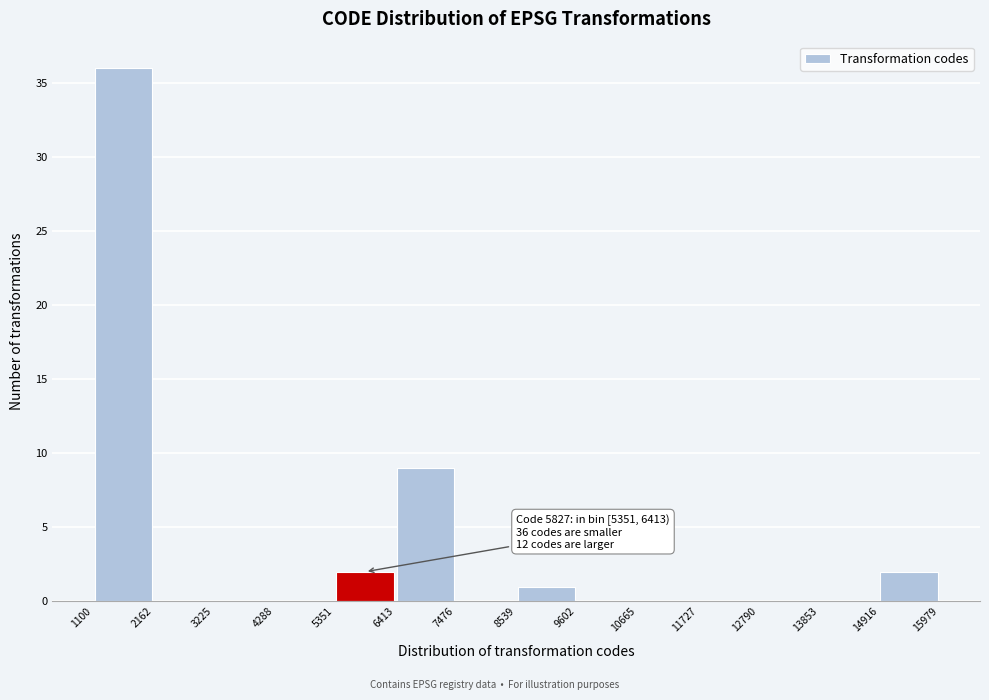

Over which range of the x-axis is the bar tallest?

1100 to 2162